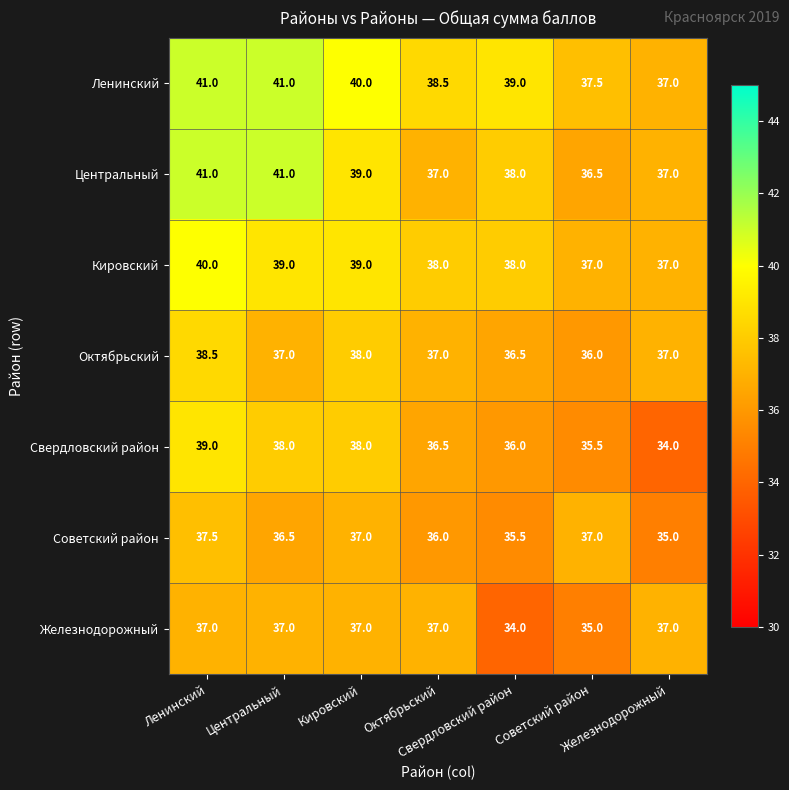

What is the greatest value displayed?

41.0